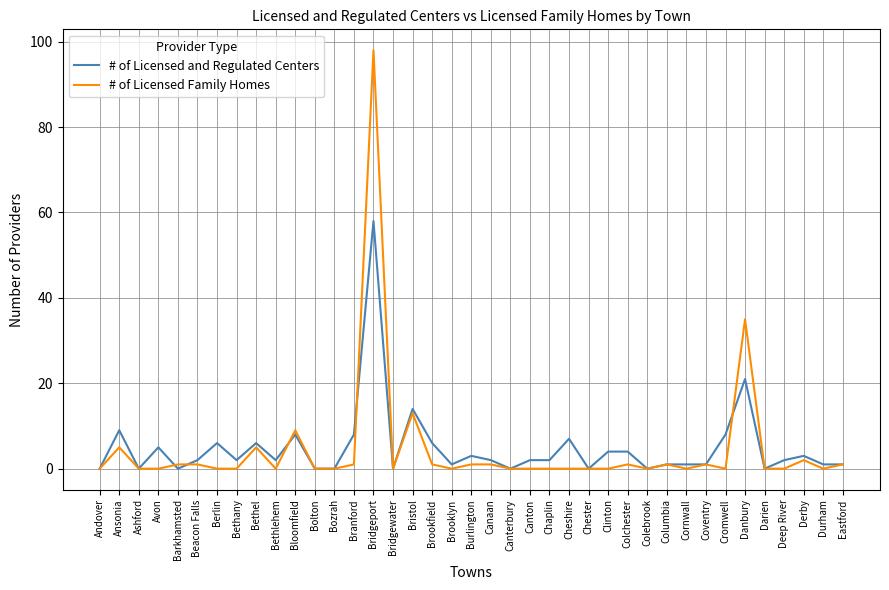

What is the greatest value displayed?

98